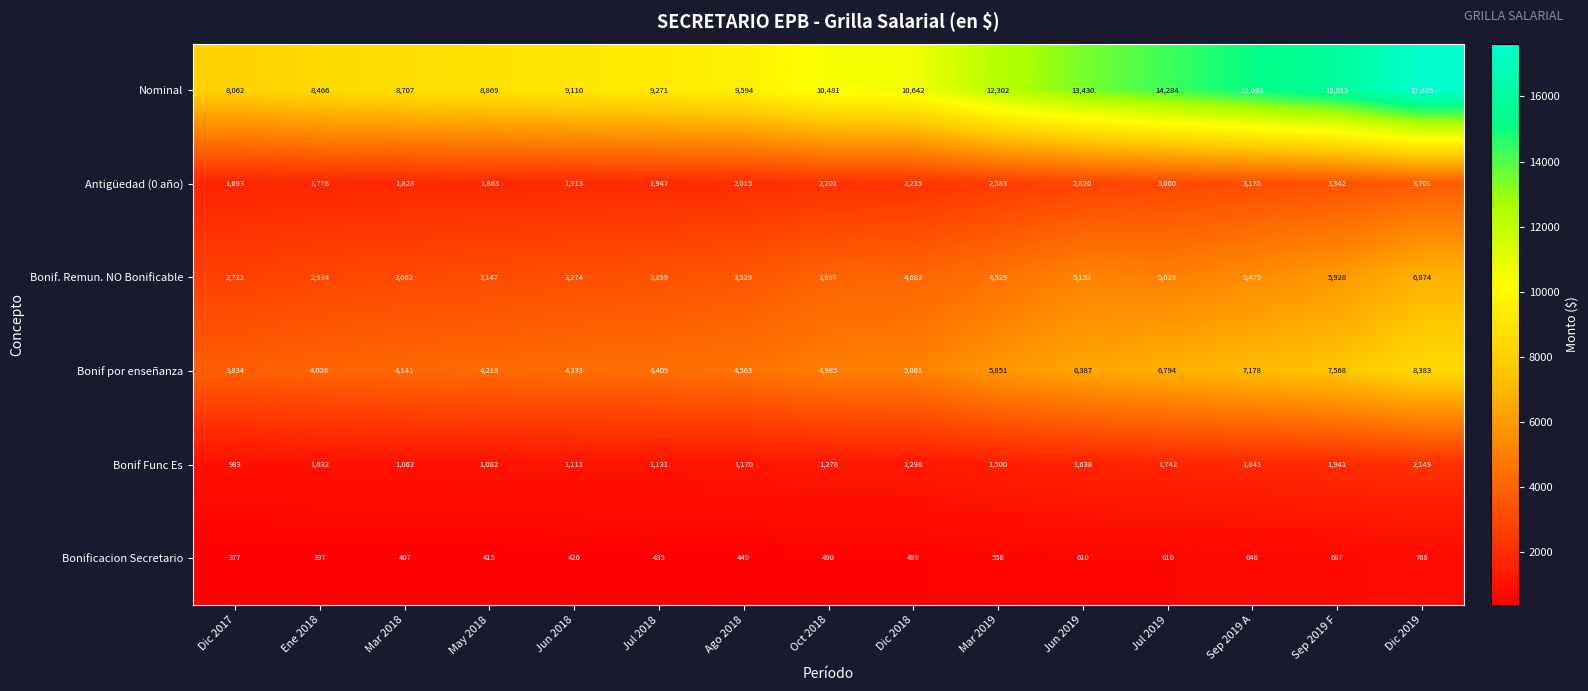

What is the difference between the Nominal values at May 2018 and Sep 2019 A?

6224